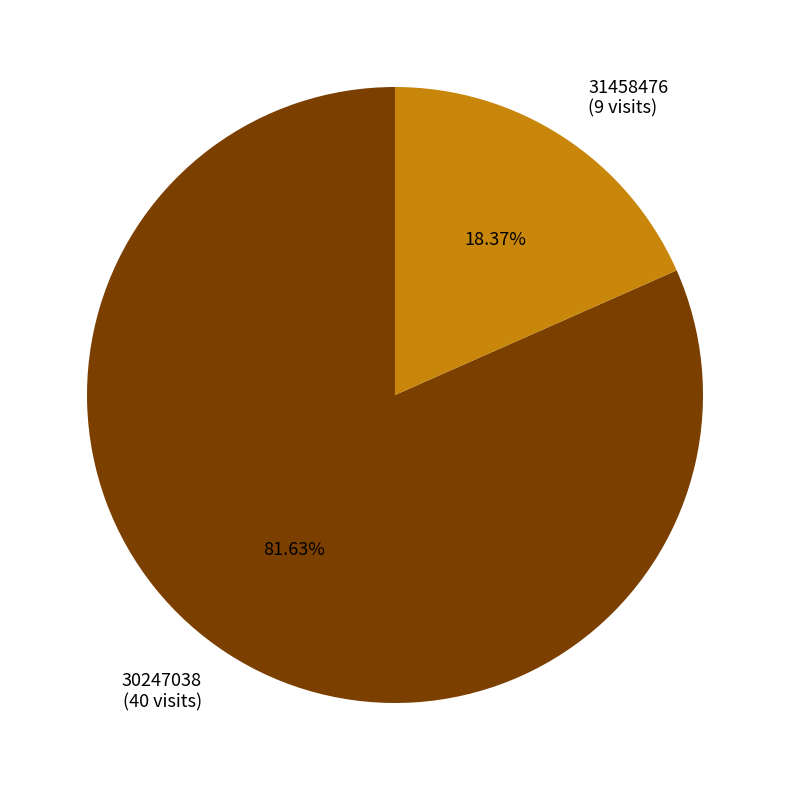

What portion of the pie excludes 31458476?

81.6%